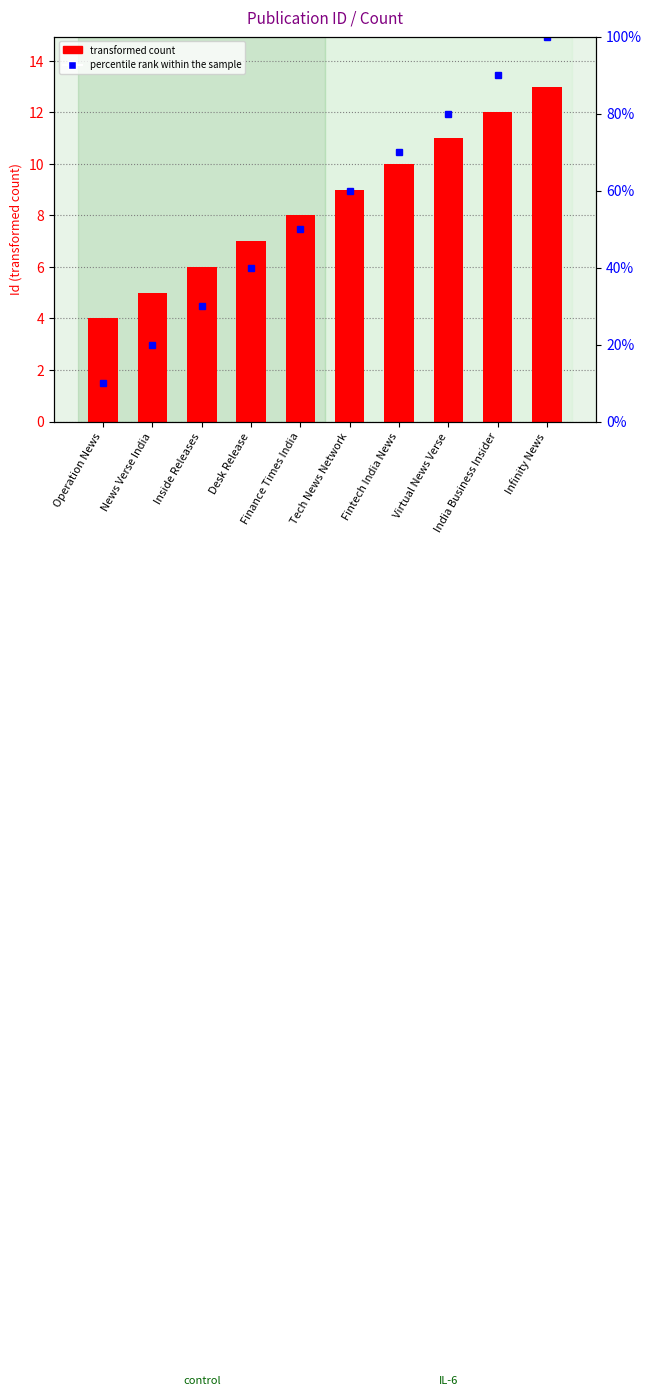

Count the percentile rank within the sample values in the range 30 to 80.

6